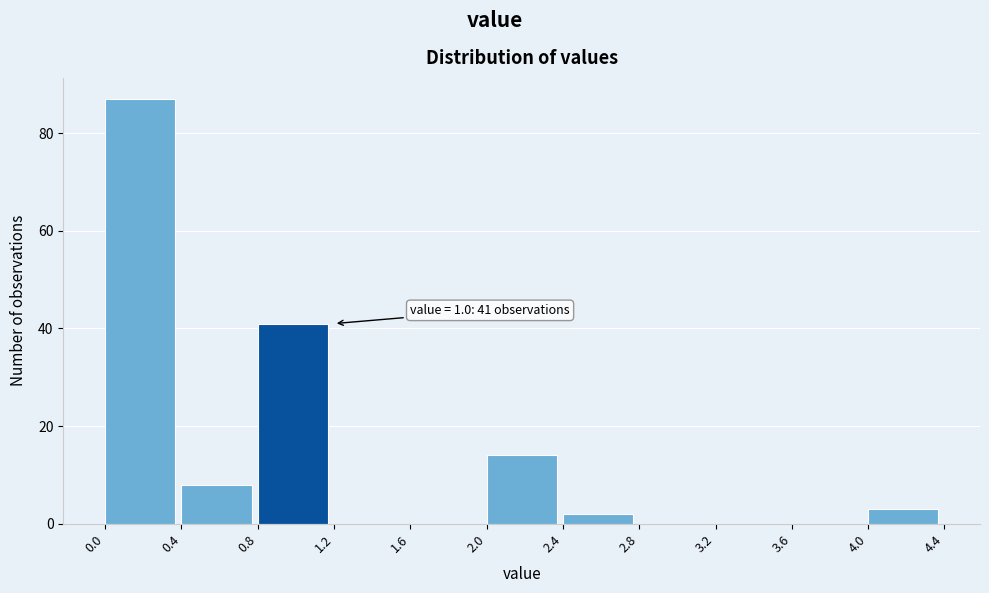

Over which range of the x-axis is the bar tallest?

0.0 to 0.4